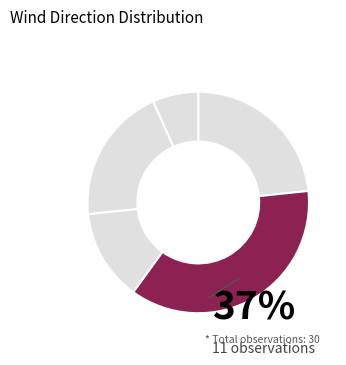

Is there any slice that represents more than half of the pie?

No